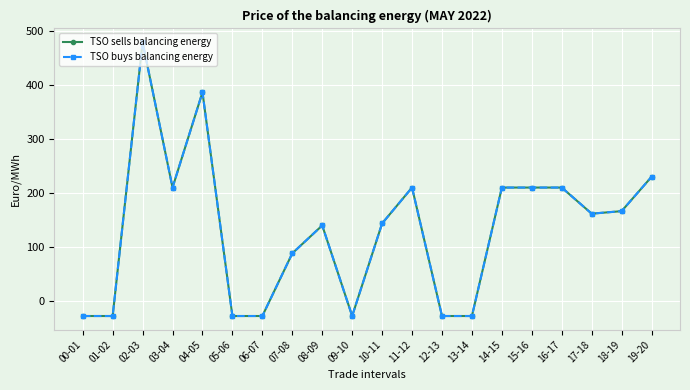

Is this an area chart (filled region under the line)?

No